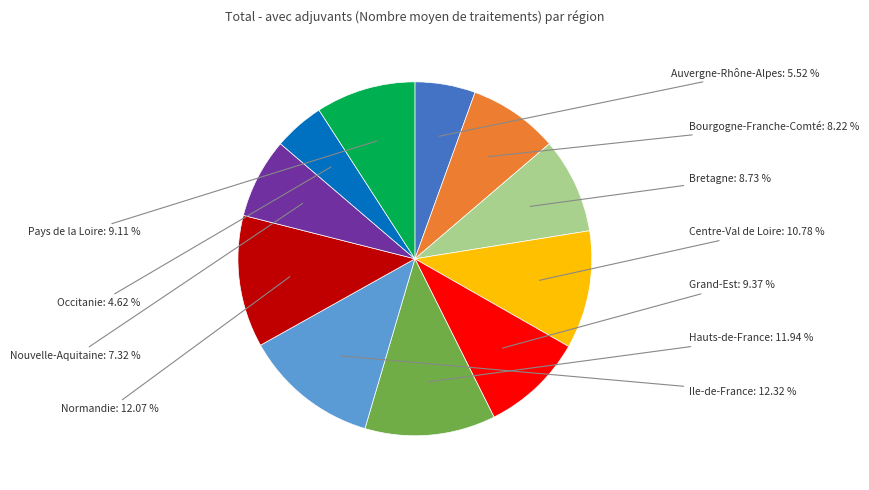

What percentage do Normandie and Occitanie together represent?

16.7%